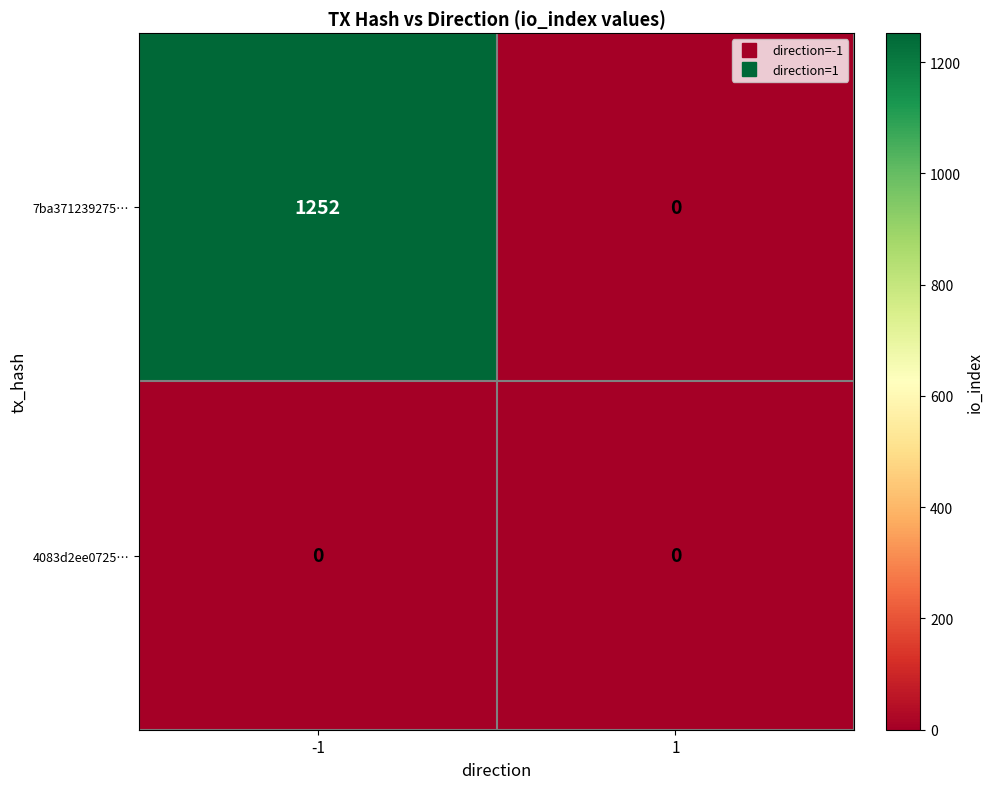

True or false: 7ba371239275… has a value of 0 at 1.

True